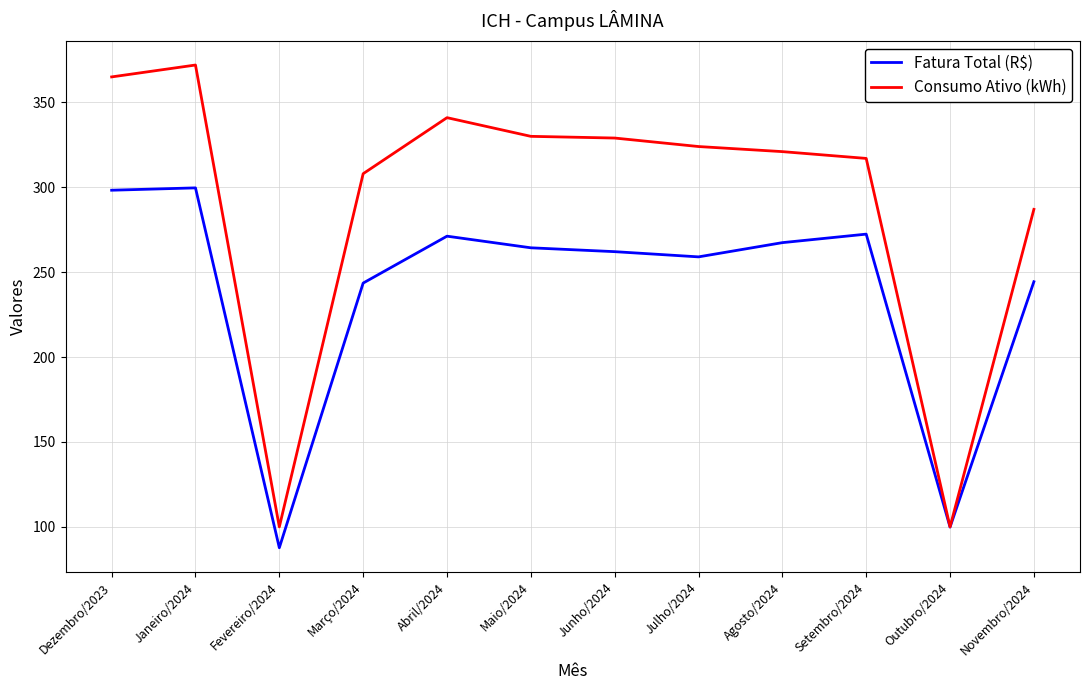

At Agosto/2024, list the series in order from largest to smallest.

Consumo Ativo (kWh), Fatura Total (R$)